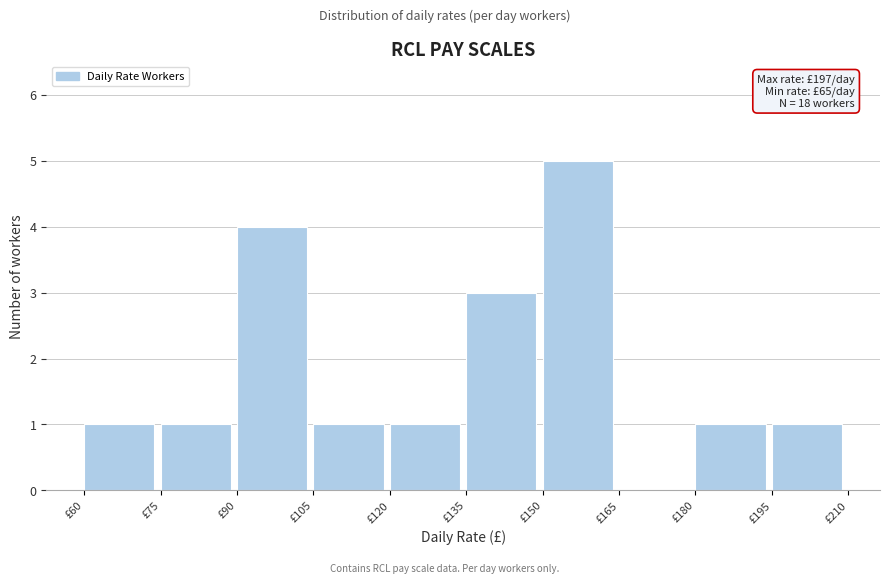

Over which range of the x-axis is the bar tallest?

150 to 165